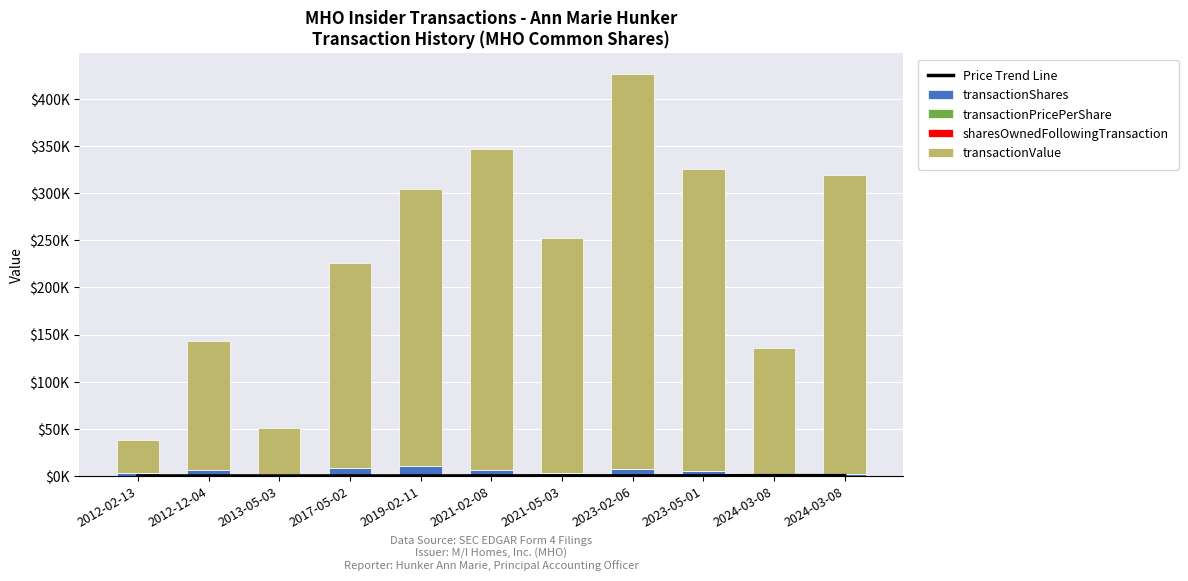

Reading left to right, extract all data points from this chart.

Price Trend Line: 0.0	0.1	0.1	0.1	0.1	0.2	0.2	0.2	0.2	0.4	0.4
transactionShares: 2.8	6.2	1.9	8.1	10.6	6.8	3.6	7.0	4.8	1.0	2.5
transactionPricePerShare: 0.0	0.0	0.0	0.0	0.0	0.1	0.1	0.1	0.1	0.1	0.1
sharesOwnedFollowingTransaction: 0.0	1.0	1.0	1.0	1.0	0.1	0.1	0.1	0.1	1.3	2.3
transactionValue: 35.9	136.7	49.3	217.8	293.3	340.3	248.8	419.8	320.7	134.8	316.3